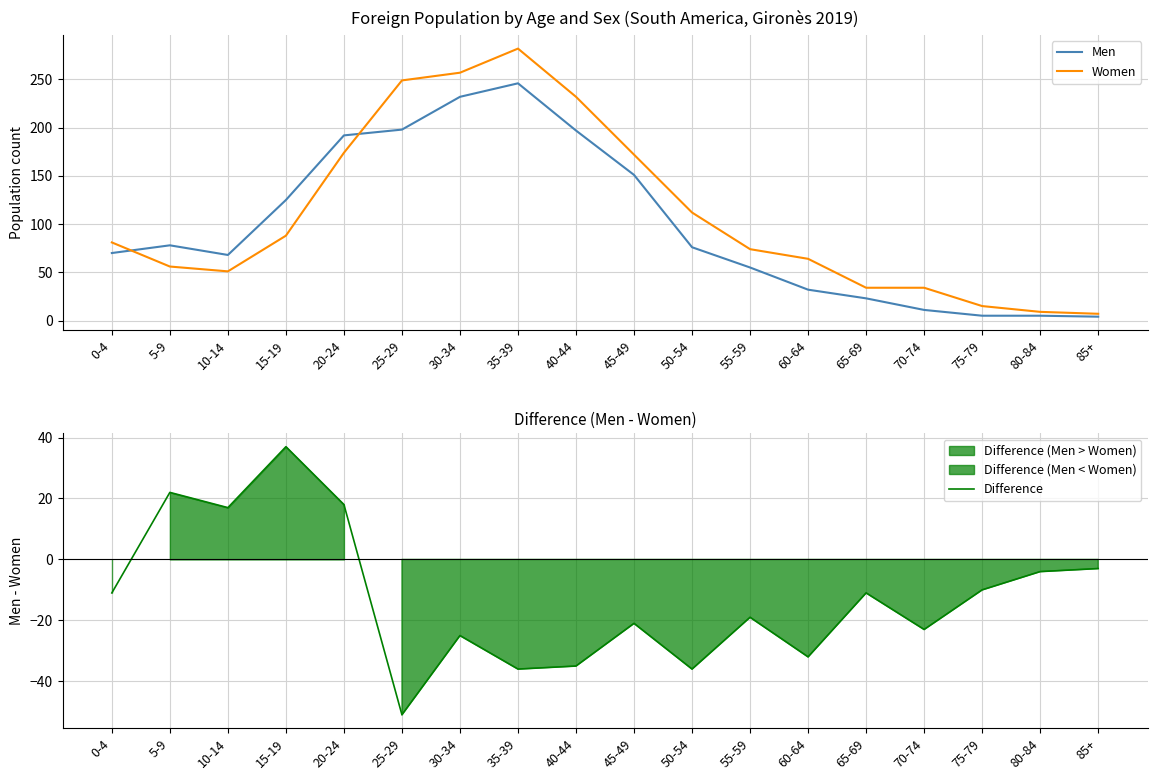

What is the value of the Women point at the 4th from the left?

88